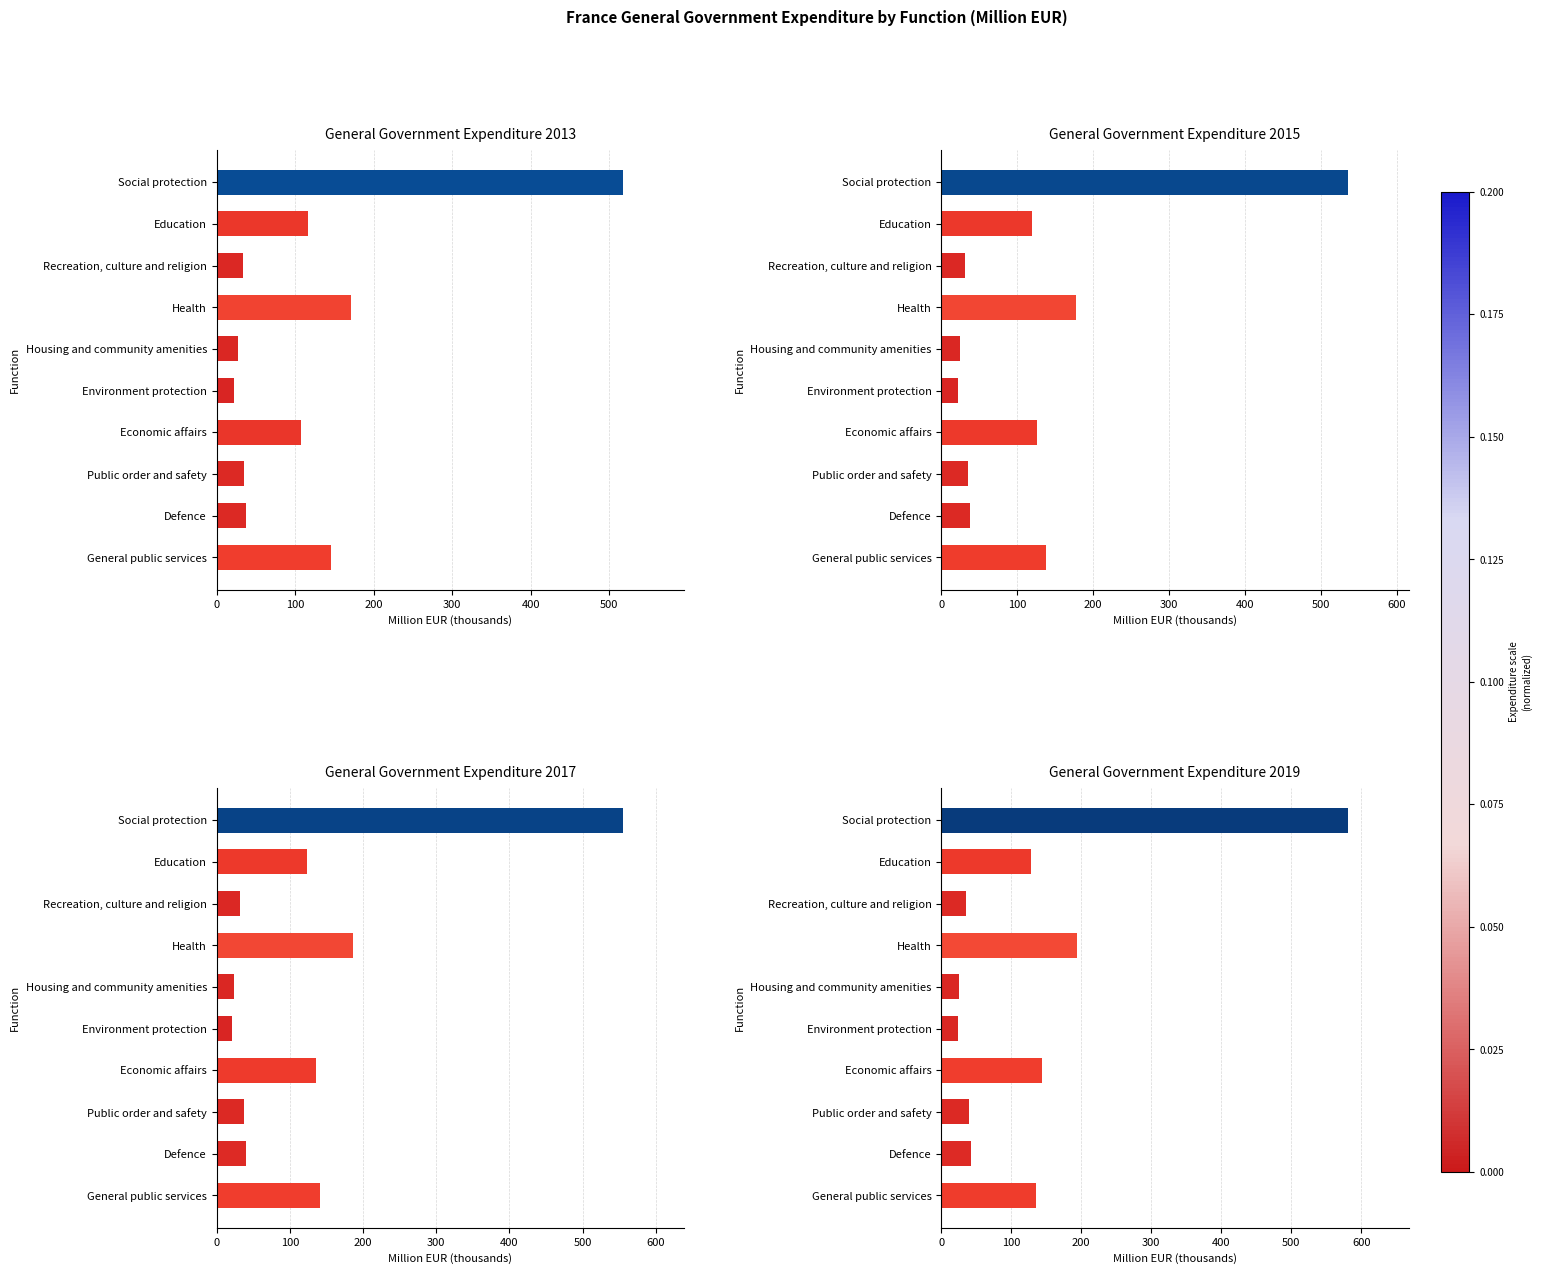

What is the lowest value of the 2019 series?

24.3